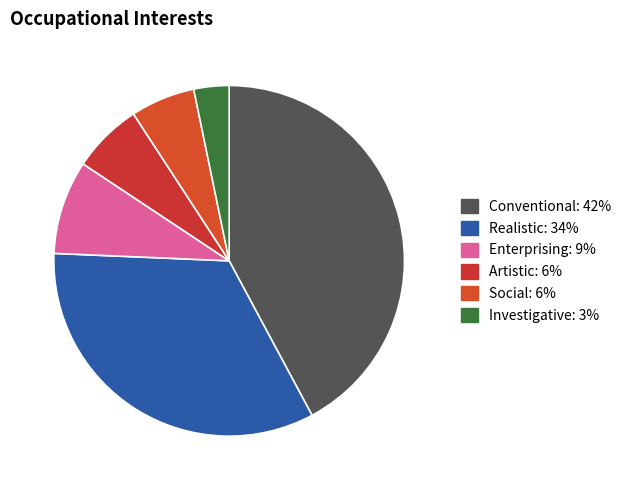

How many segments does this pie chart have?

6